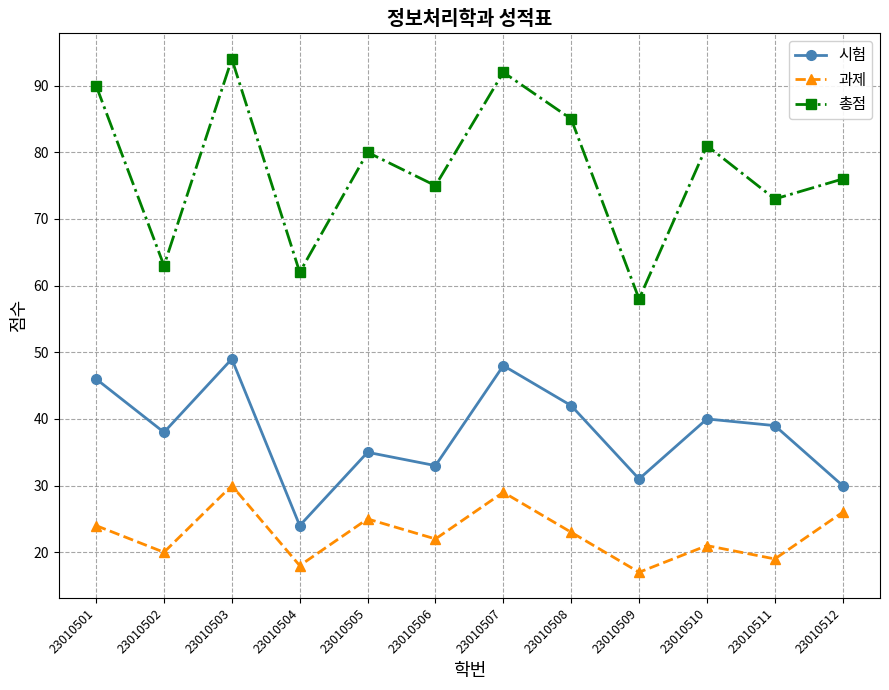

At which label does 시험 reach its minimum?

23010504